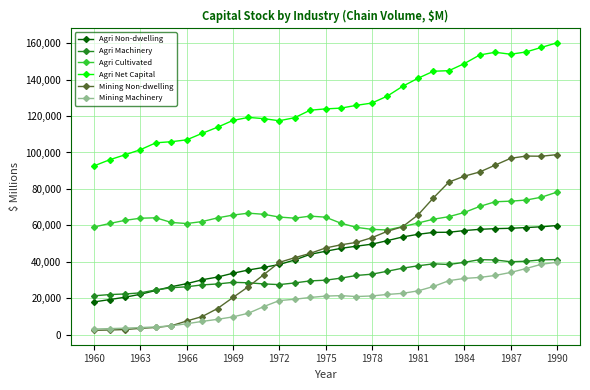

What is the value of the Agri Cultivated point at the 3rd from the left?

62776